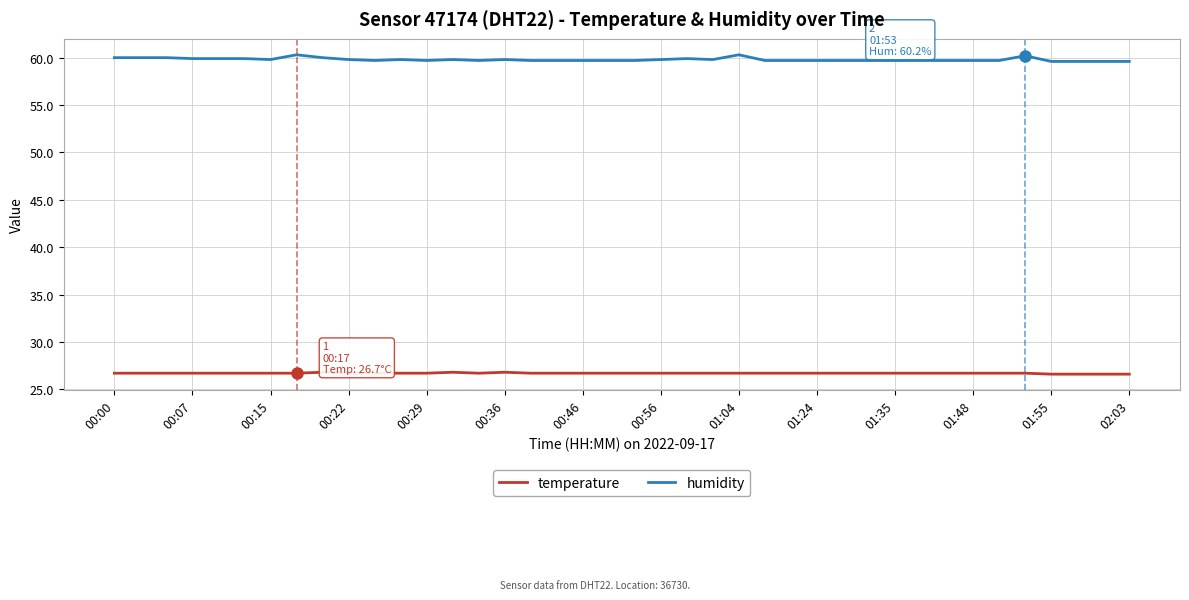

True or false: humidity and temperature cross at least once.

False